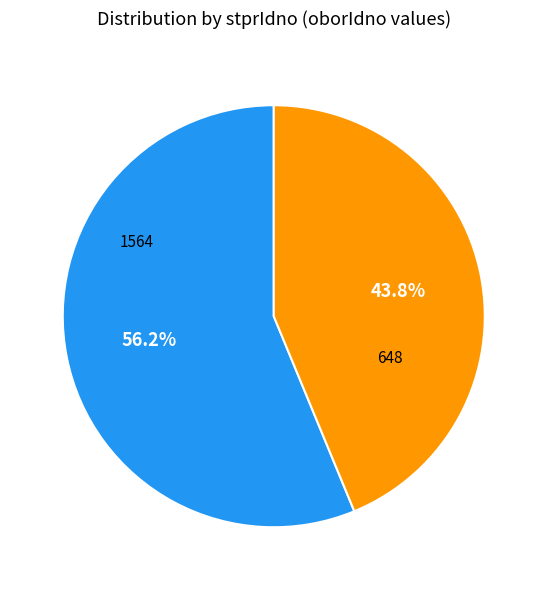

To the nearest percent, what is the difference between the largest and smallest slice percentages?

12%